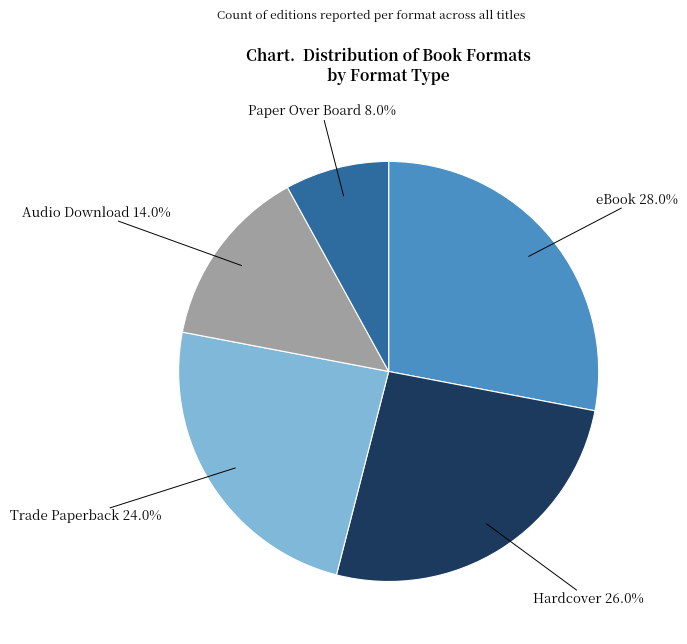

True or false: Audio Download accounts for 14% of the total.

True